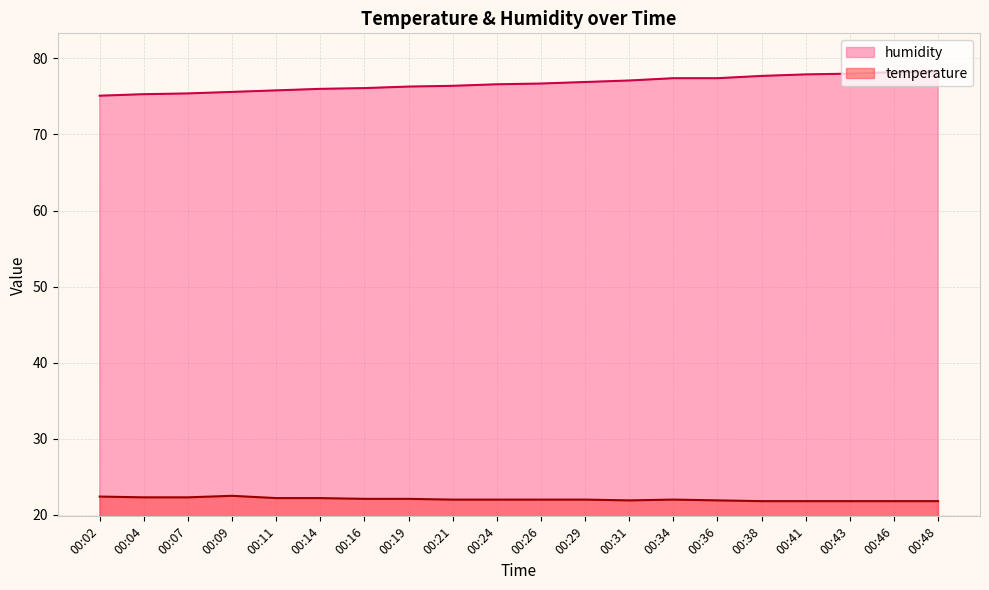

What is the sum of the temperature values at 00:46 and 00:02?

44.2